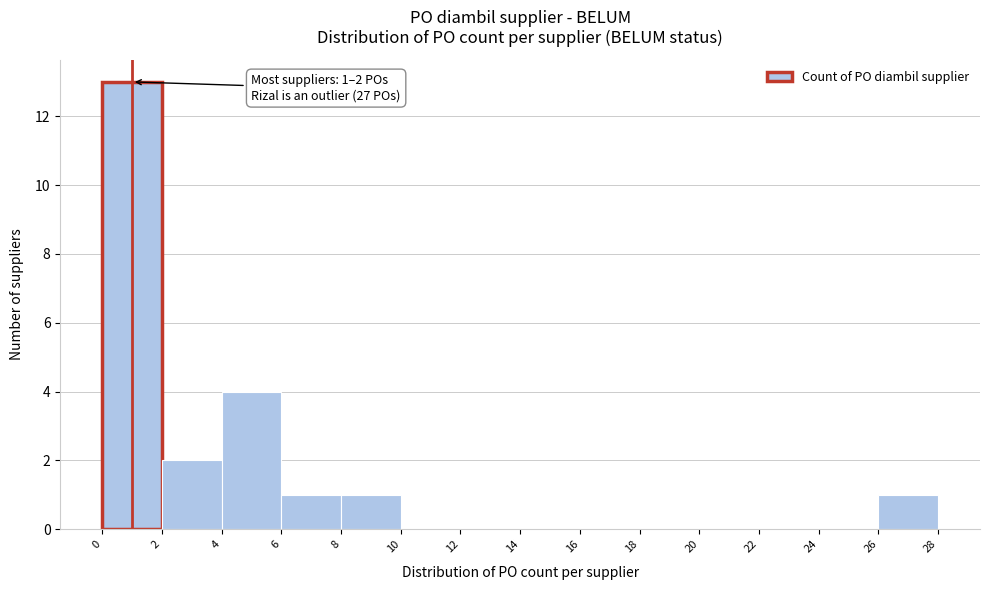

Which range on the x-axis has the tallest bar?

0 to 2